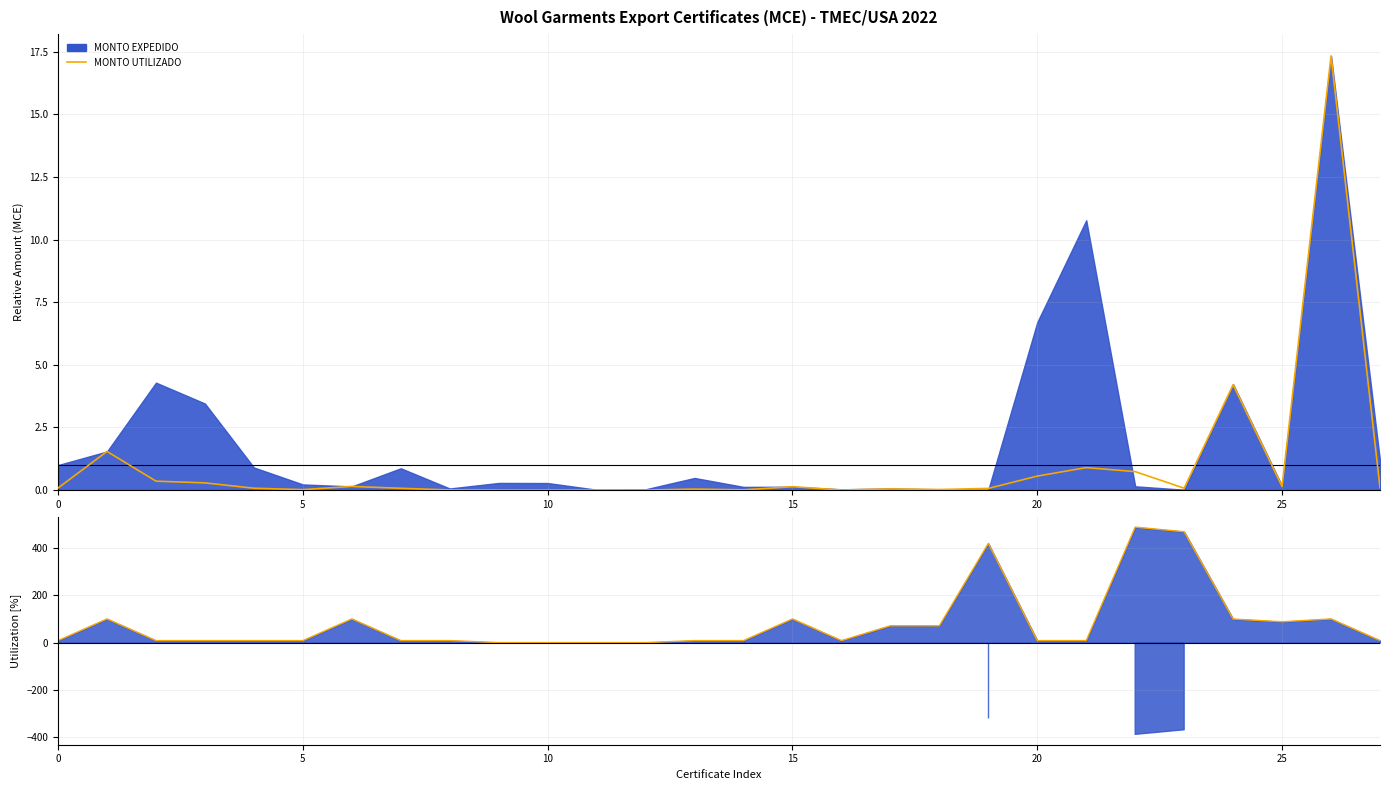

In Util. Line, how many points are lower than both neighbors (excluding endpoints)?

6